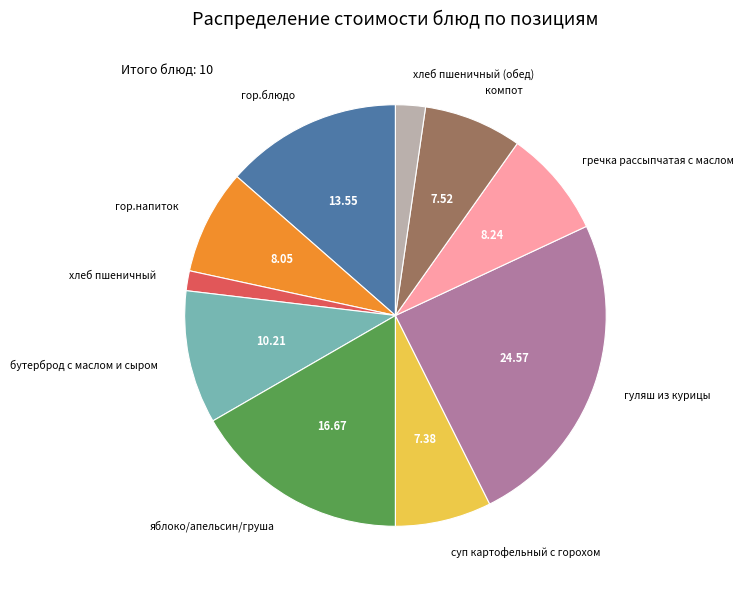

How many segments does this pie chart have?

10